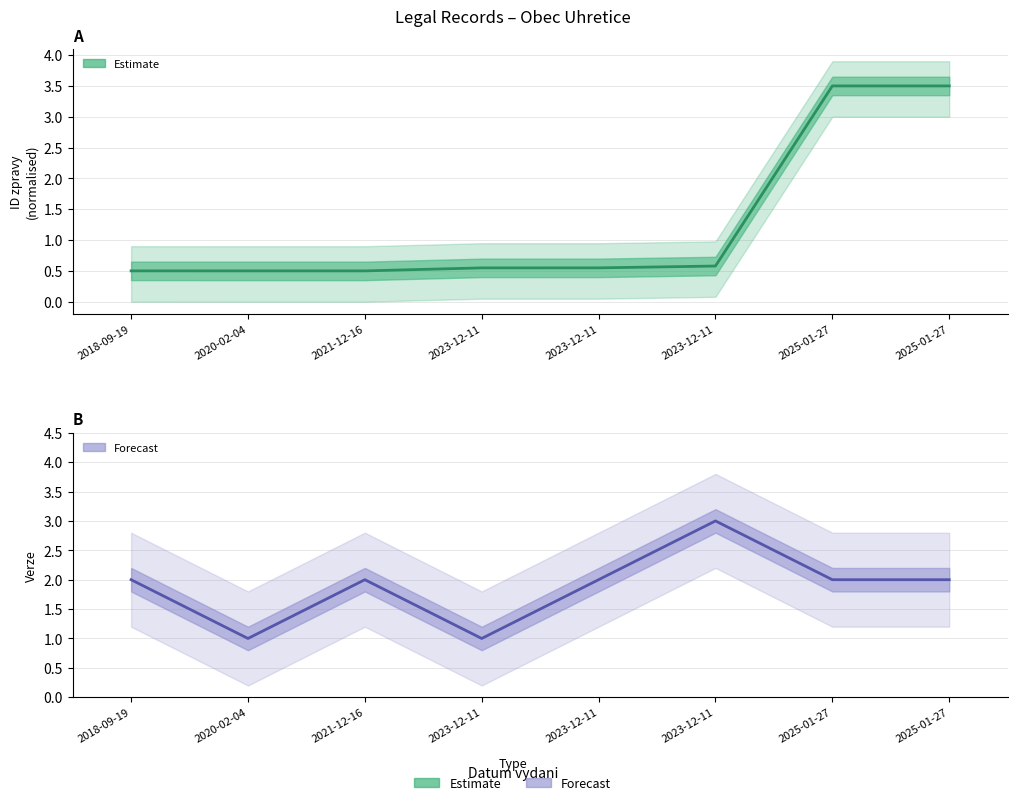

Rank the series by their maximum value, from highest to lowest.

ID zpravy prvotniho vkladu, Verze